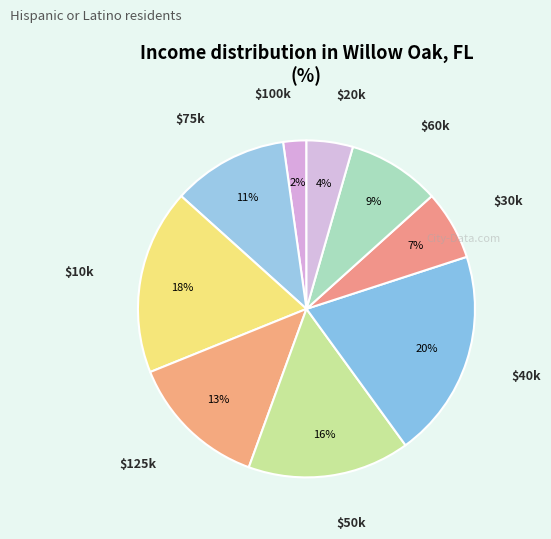

Which category has the smallest portion of the pie?

$100k